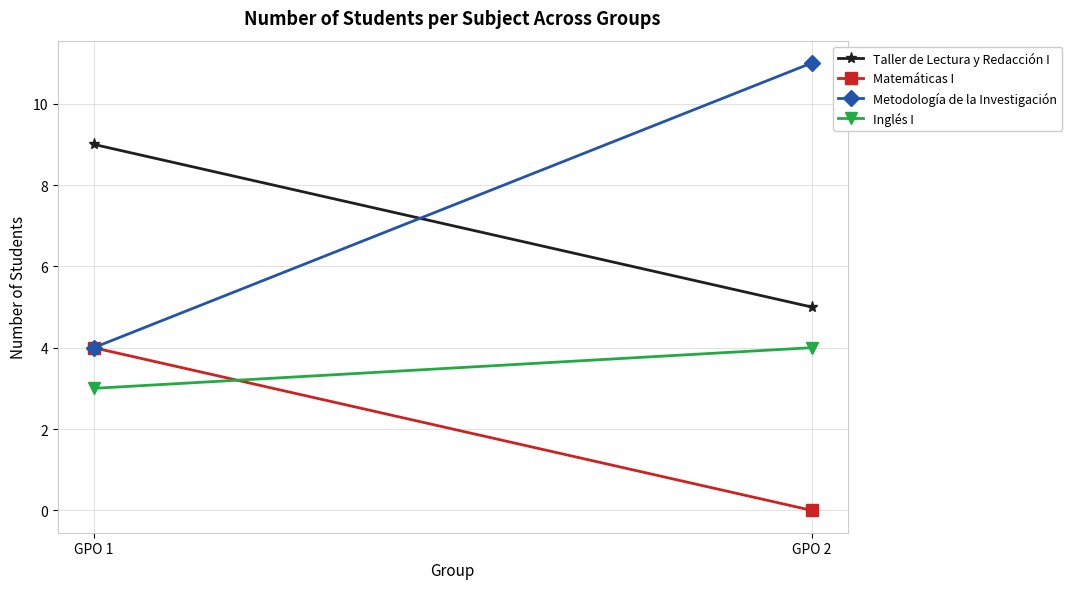

How many distinct data groups are displayed?

4